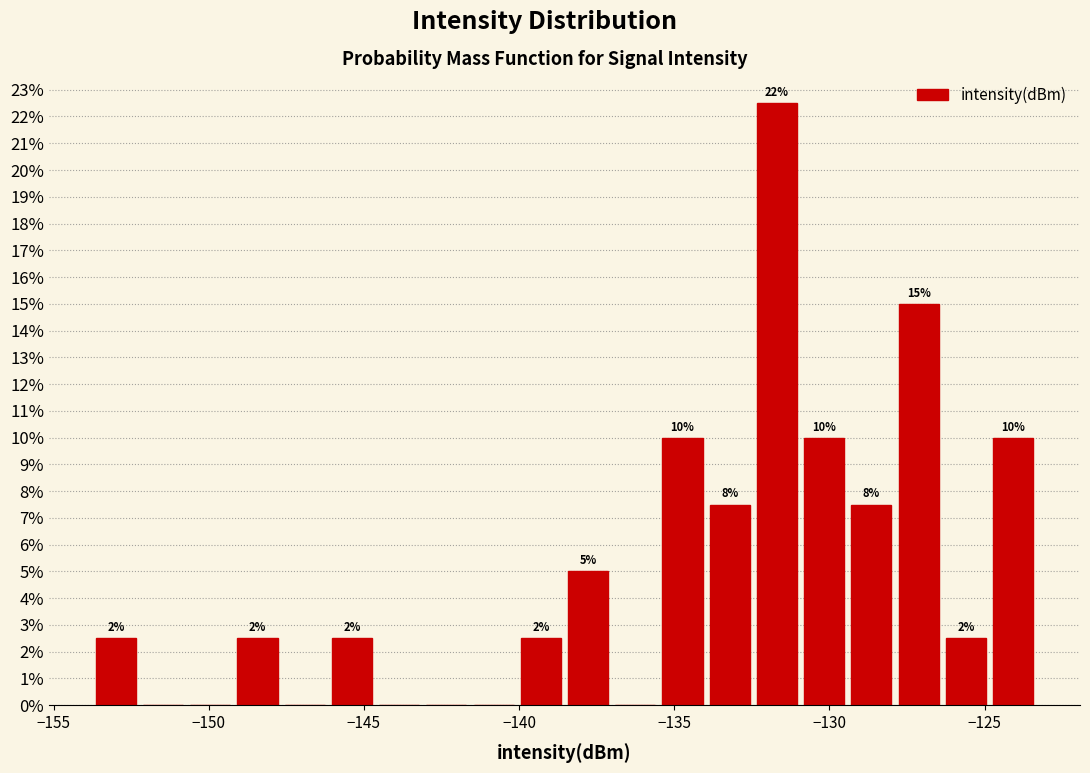

Around what value on the x-axis is the tallest bar? Give the approximate position of its centre, as read against the axis.

-131.5